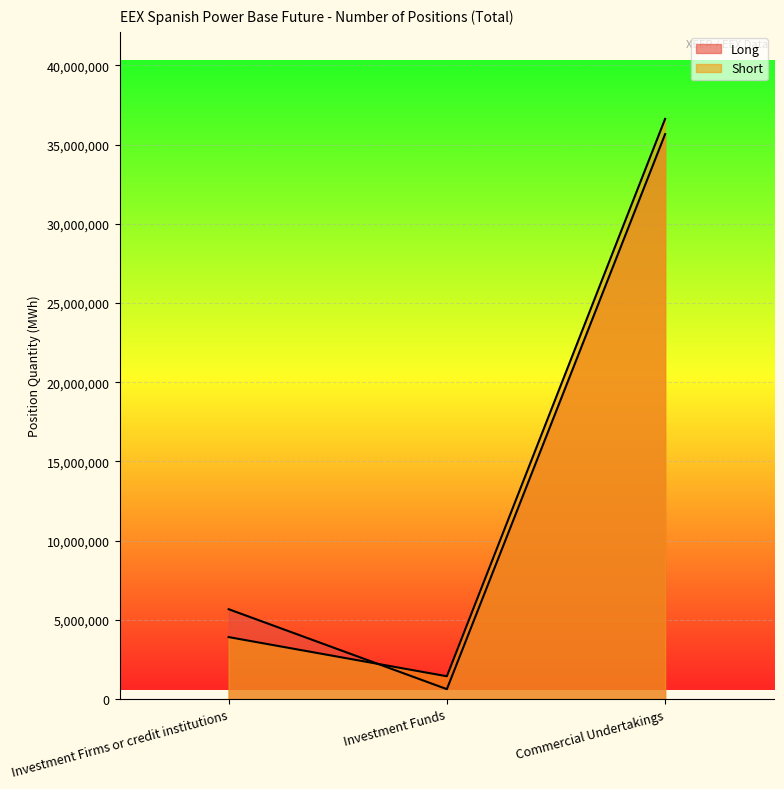

Between Investment Funds and Commercial Undertakings, which is larger?

Commercial Undertakings